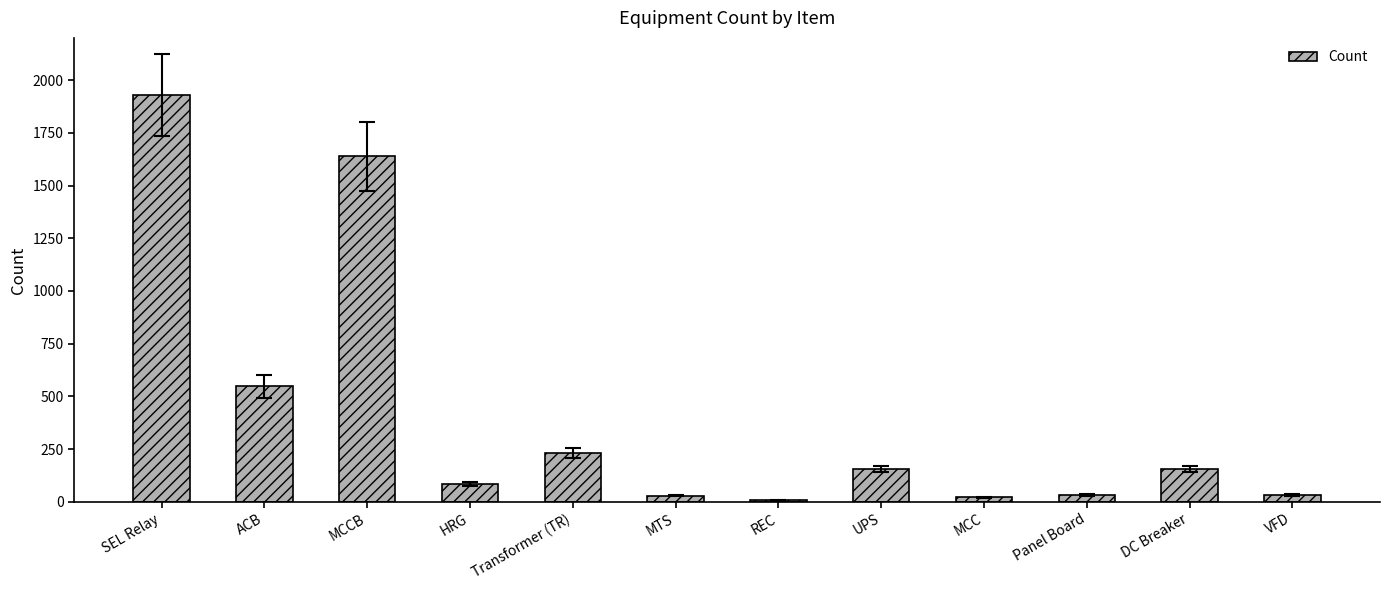

Between MCCB and REC, which is larger?

MCCB